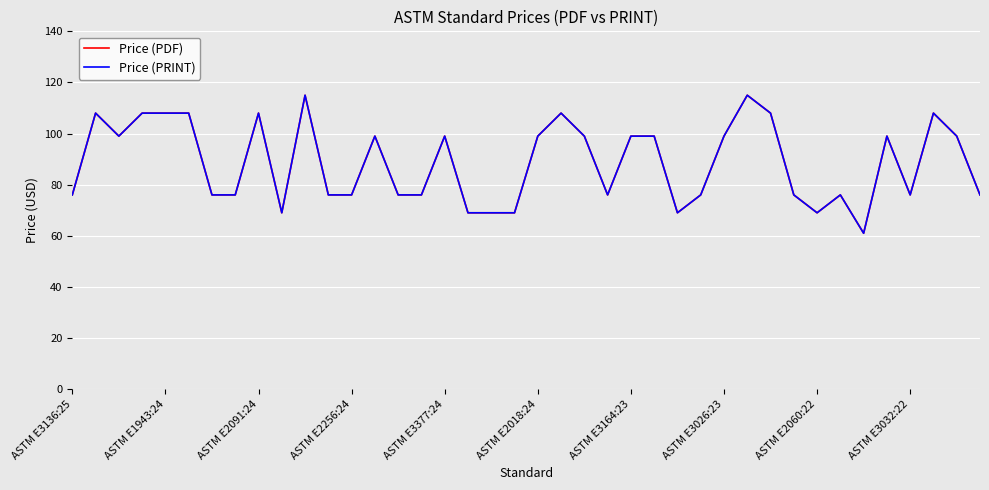

How many Price (PRINT) values are between 76 and 108?

31